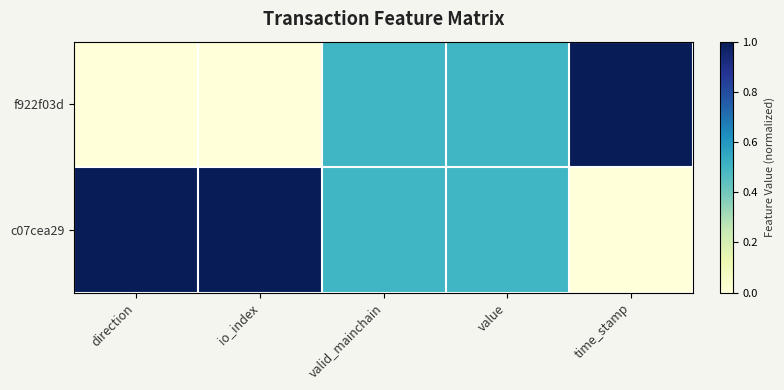

At which category does the chart reach its peak across all series?

time_stamp